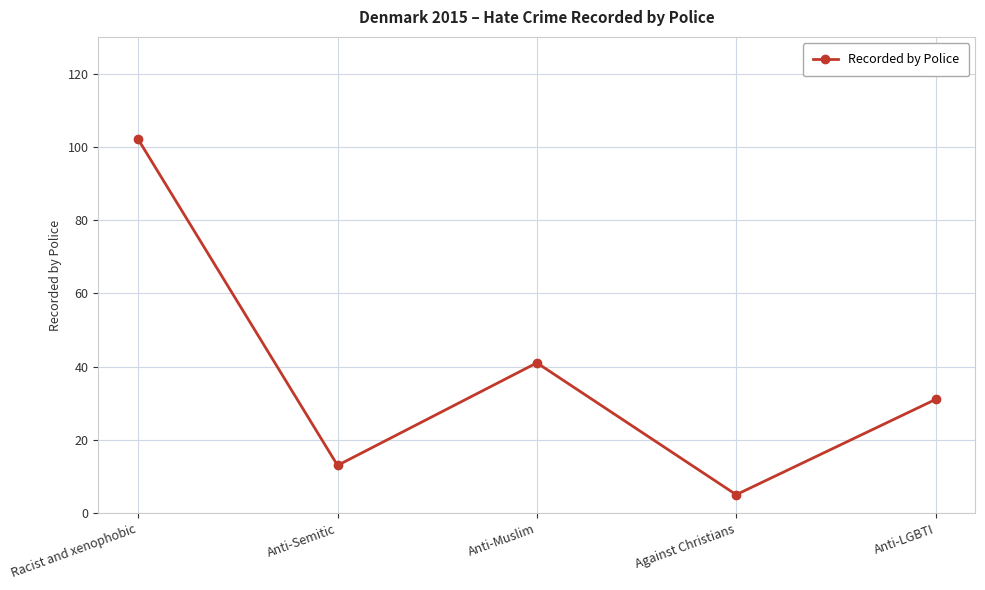

List the labels in order of value, smallest first.

Against Christians, Anti-Semitic, Anti-LGBTI, Anti-Muslim, Racist and xenophobic